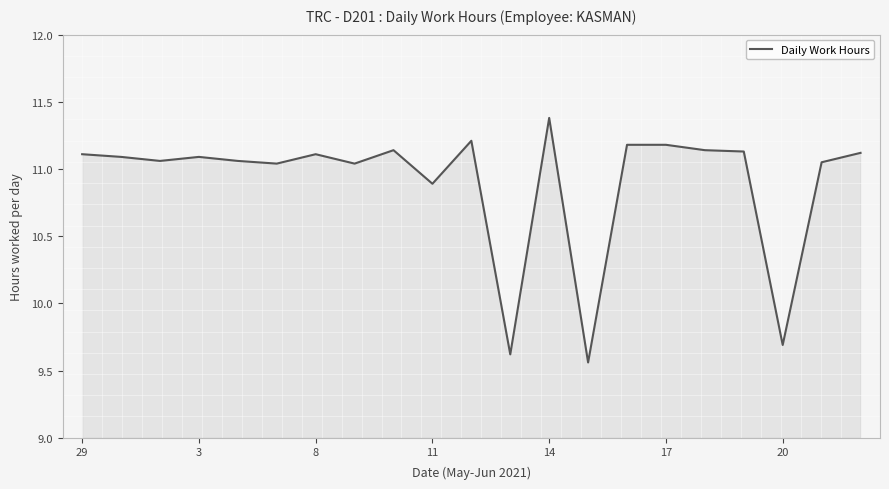

What is the greatest value displayed?

11.4